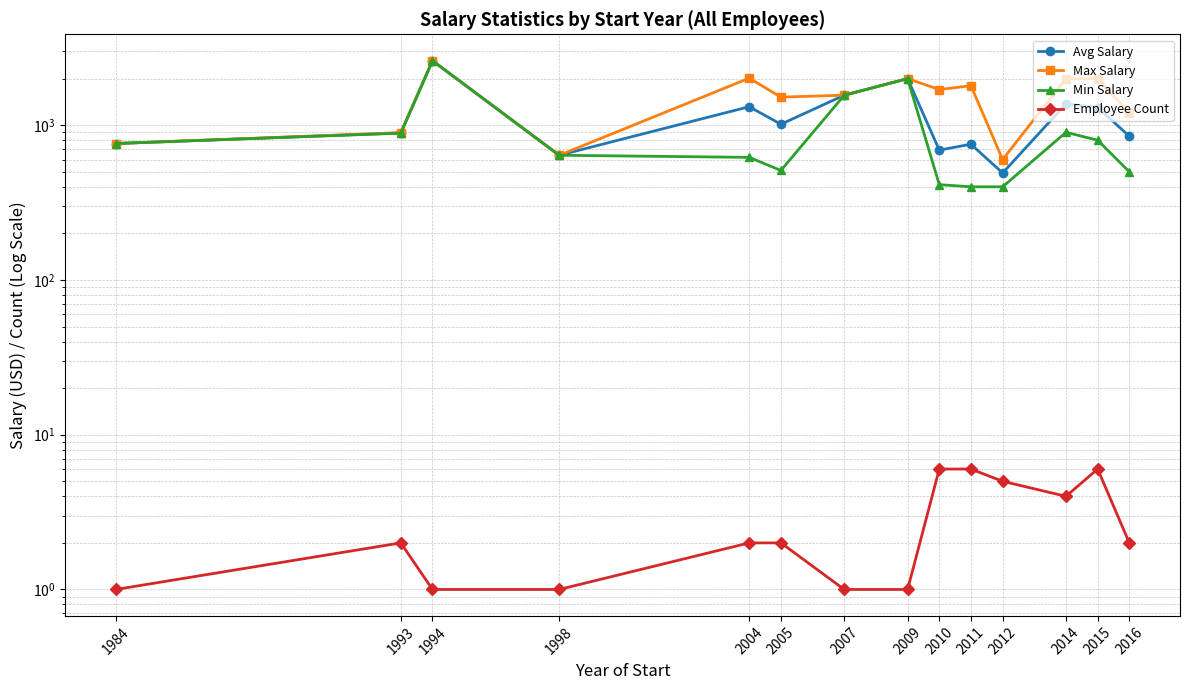

How many lines are shown in the chart?

4